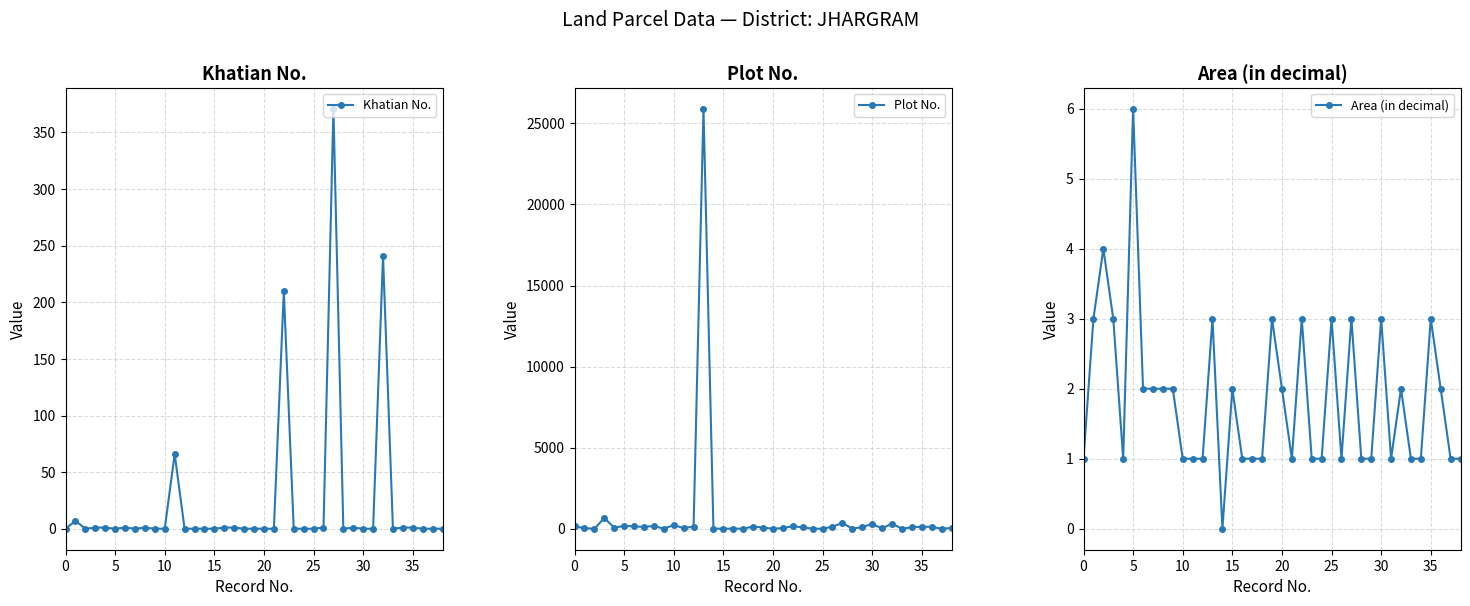

Which category has the highest value in the Area (in decimal) series?

5